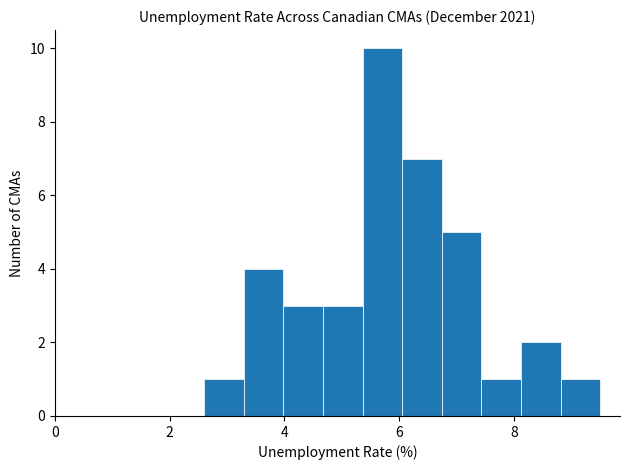

Around what value on the x-axis is the tallest bar? Give the approximate position of its centre, as read against the axis.

5.8